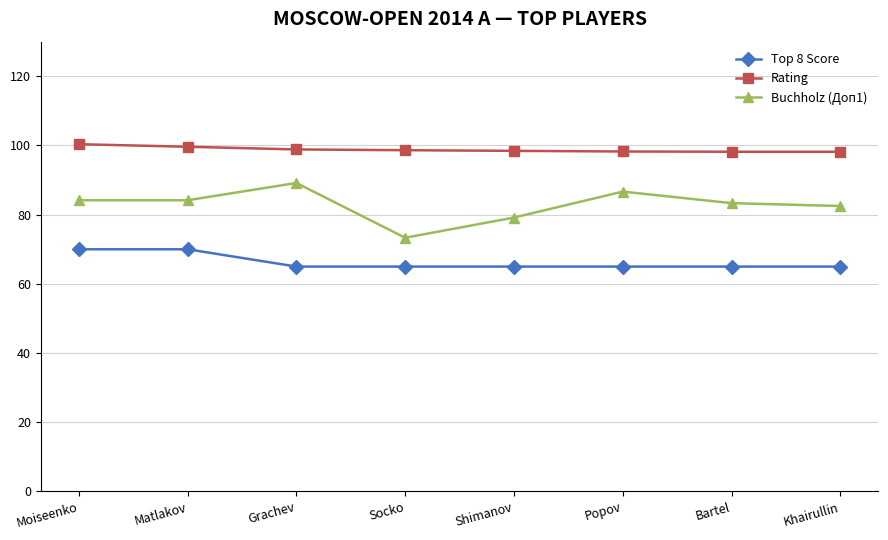

True or false: Buchholz (Доп1) and Top 8 Score intersect in this chart.

False